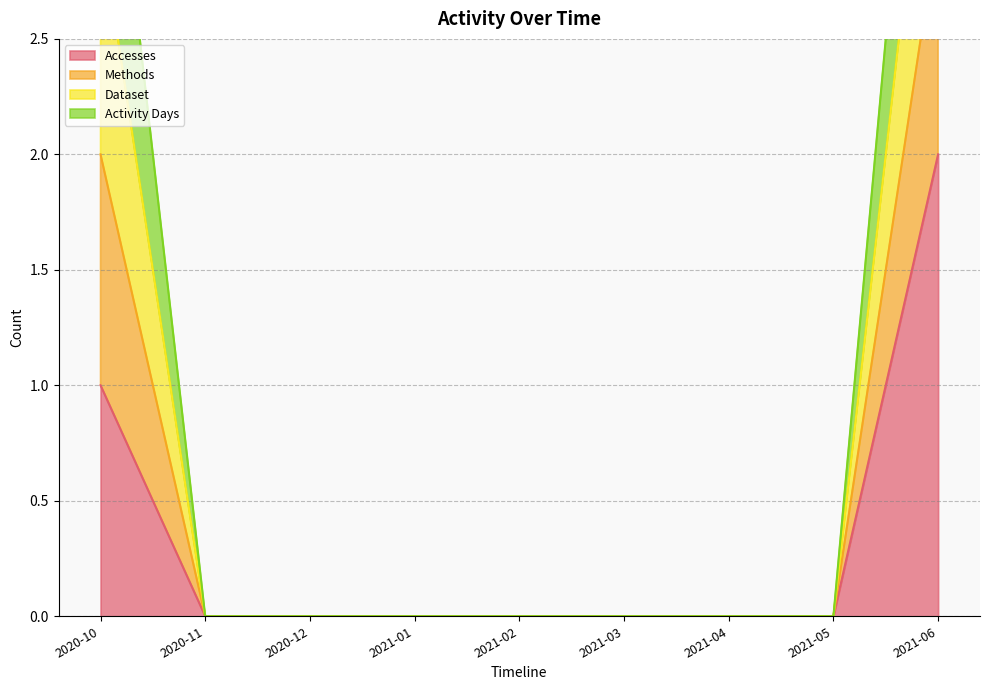

What position from the right is 2021-06?

1